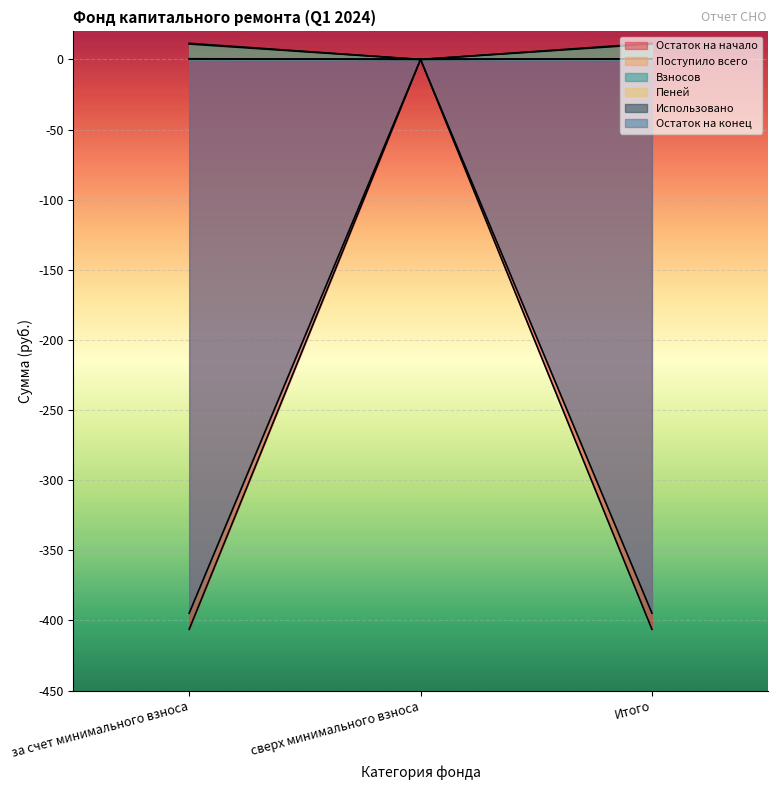

Reading left to right, list all the values displayed in this chart.

Остаток на начало: за счет минимального взноса=-406.3	сверх минимального взноса=0.0	Итого=-406.3
Поступило всего: за счет минимального взноса=11.5	сверх минимального взноса=0.0	Итого=11.5
Взносов: за счет минимального взноса=11.0	сверх минимального взноса=0.0	Итого=11.0
Пеней: за счет минимального взноса=0.5	сверх минимального взноса=0.0	Итого=0.5
Остаток на конец: за счет минимального взноса=-394.8	сверх минимального взноса=0.0	Итого=-394.8